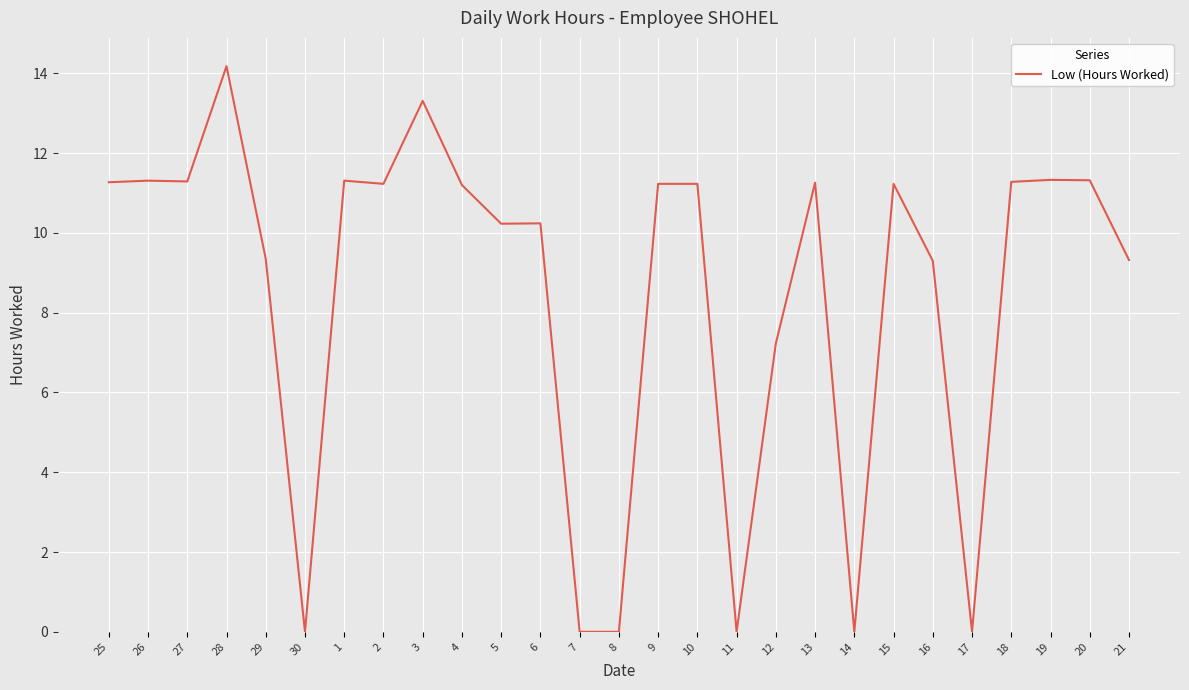

Is it true that the value at 27 is 11.3?

True